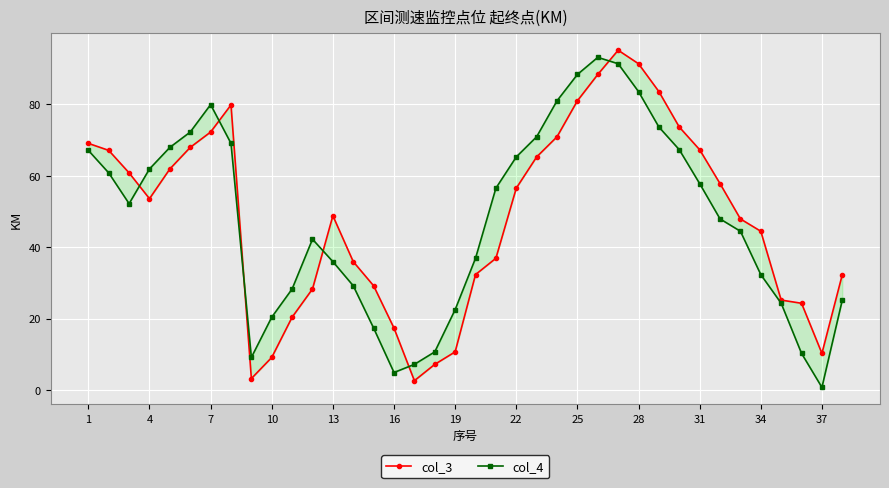

Reading left to right, what are all the values shown in this chart?

col_3: 69.1	67.1	60.8	53.6	61.9	68.0	72.3	79.9	3.2	9.2	20.4	28.3	48.8	36.0	29.2	17.4	2.6	7.2	10.7	32.4	36.9	56.6	65.3	71.0	81.0	88.4	95.2	91.4	83.6	73.7	67.3	57.8	48.0	44.5	25.2	24.3	10.3	32.4
col_4: 67.1	60.8	52.2	61.9	68.0	72.3	80.0	69.1	9.2	20.4	28.3	42.3	36.0	29.2	17.4	4.9	7.2	10.7	22.5	36.9	56.6	65.3	71.0	81.0	88.4	93.2	91.4	83.6	73.7	67.3	57.8	48.0	44.5	32.4	24.3	10.3	0.8	25.2